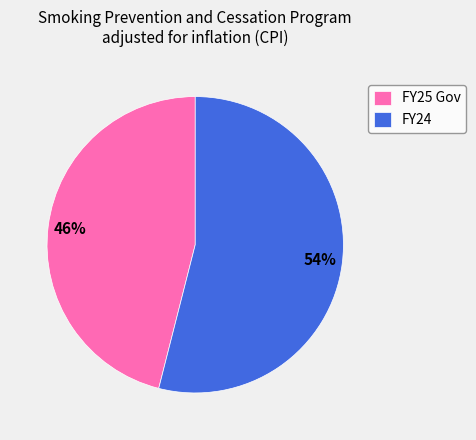

What percentage is the FY24 slice, to the nearest percent?

54%